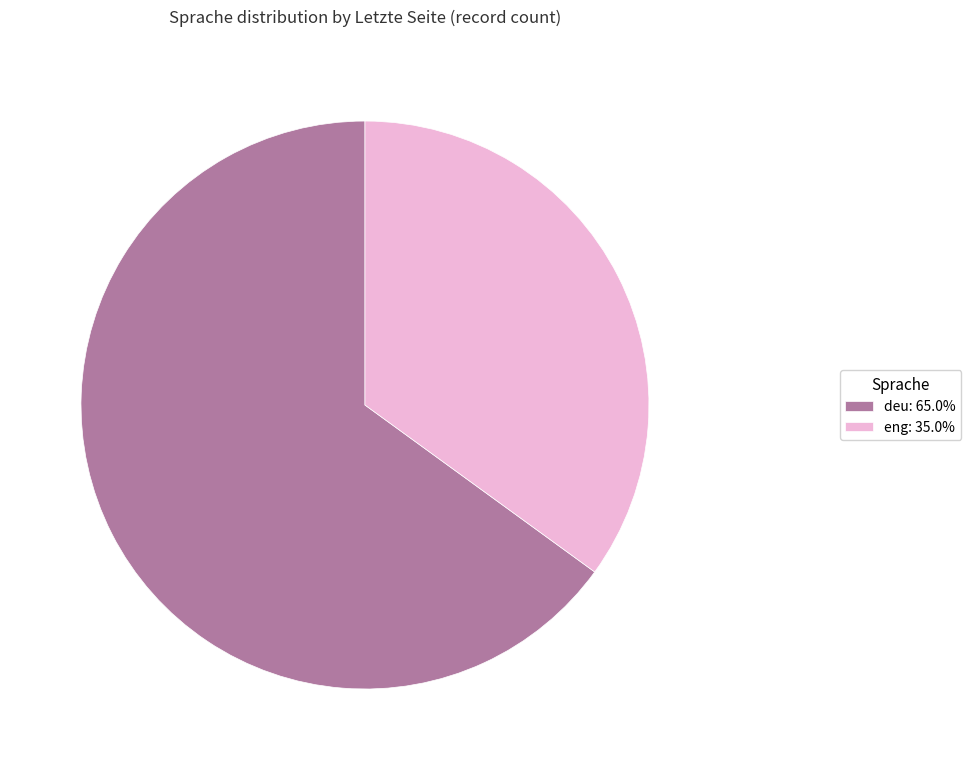

Approximately how many times larger is the value at deu: 65.0% compared to eng: 35.0%?

1.9